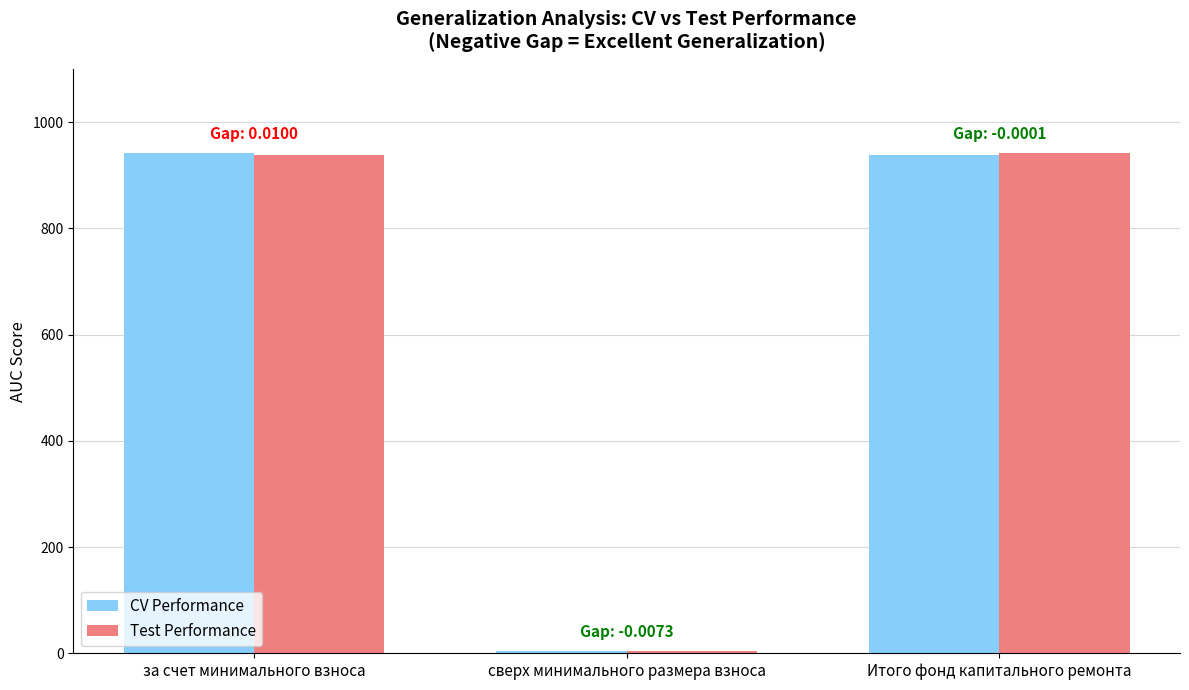

At which label does CV Performance first exceed 938?

за счет минимального взноса